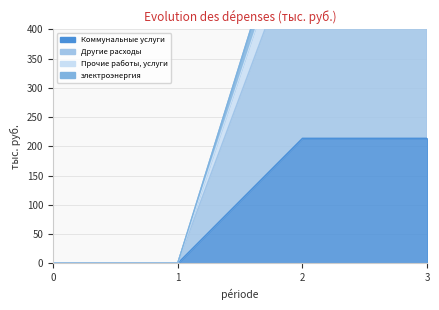

True or false: Коммунальные услуги and Другие расходы intersect in this chart.

False